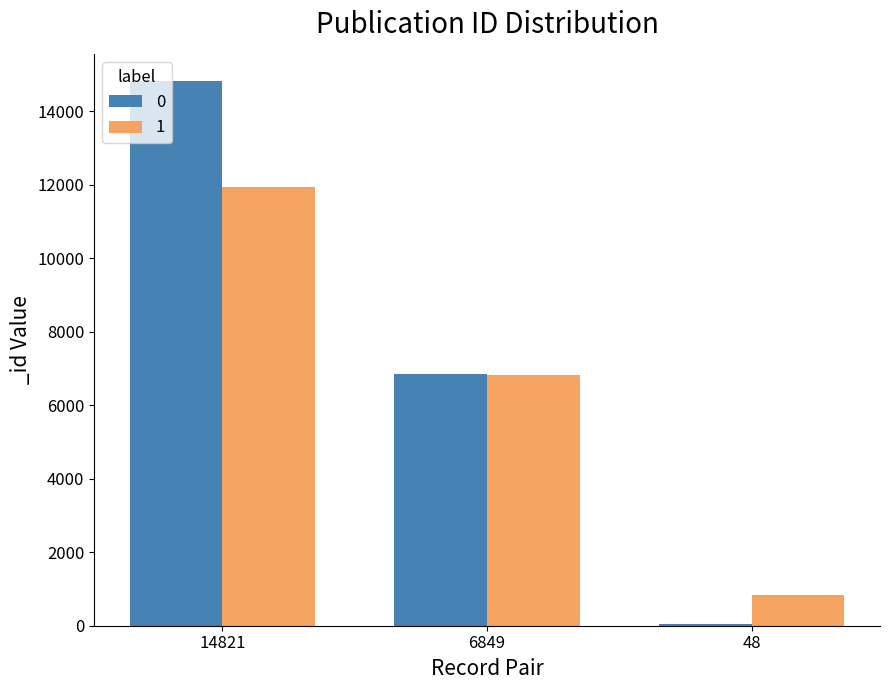

At which category does the chart reach its minimum across all series?

48